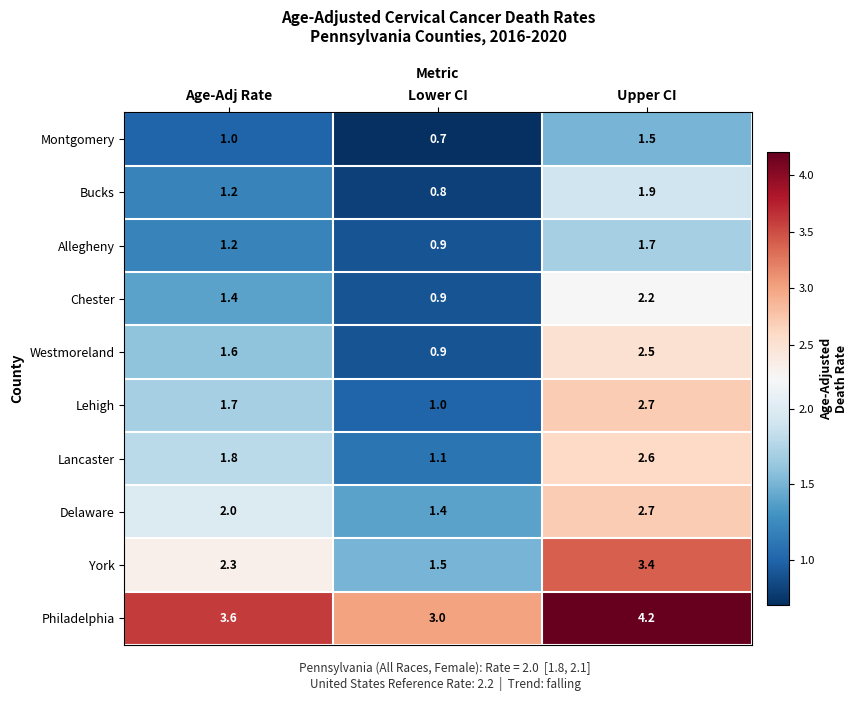

What is the difference between the highest and lowest values at Age-Adj Rate?

2.6